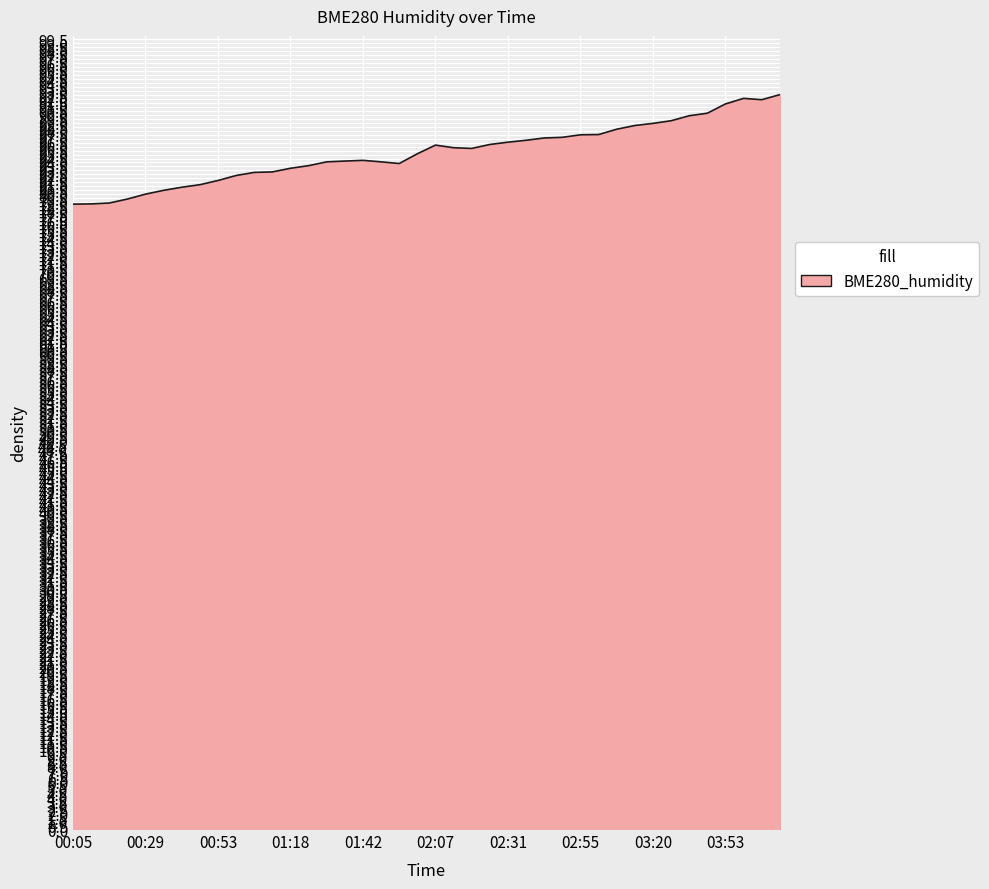

What is the minimum value shown in the chart?

78.8